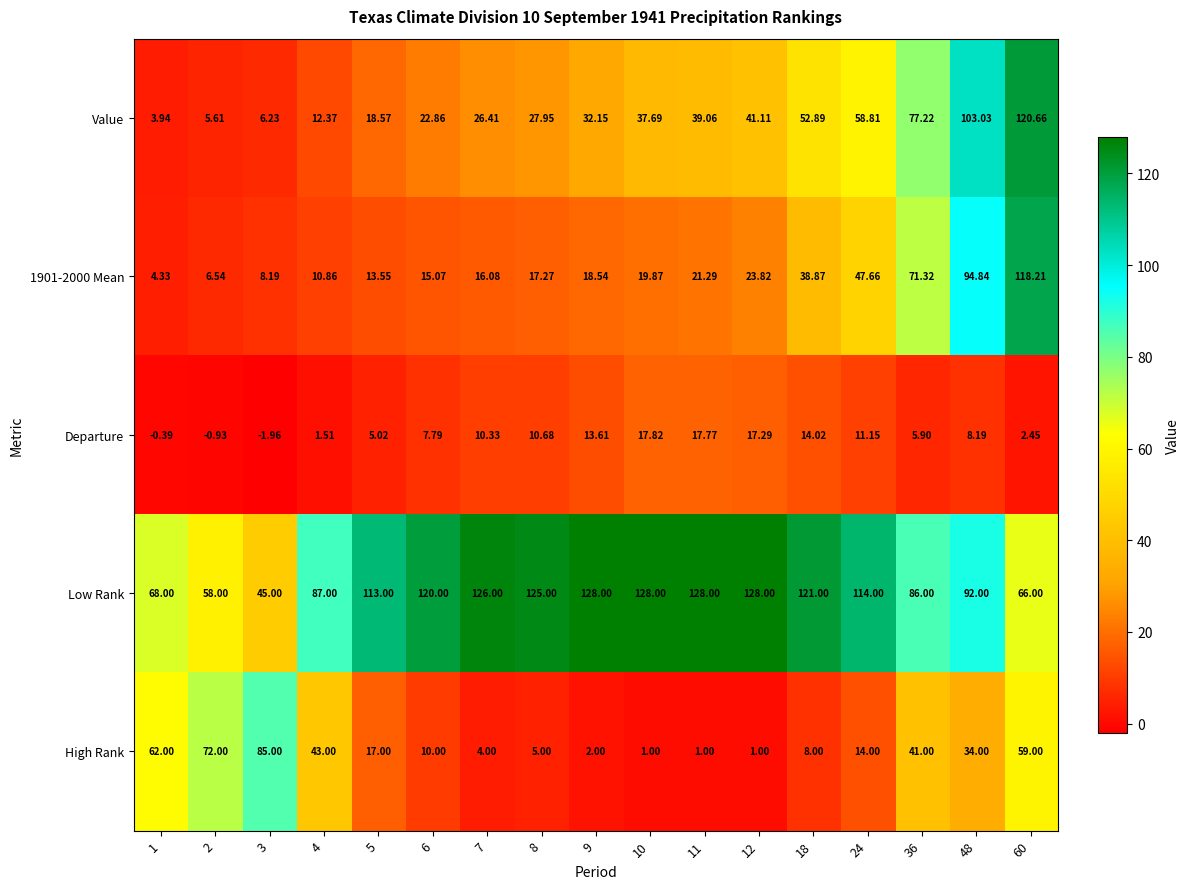

Which series has the largest total across all categories?

Low Rank